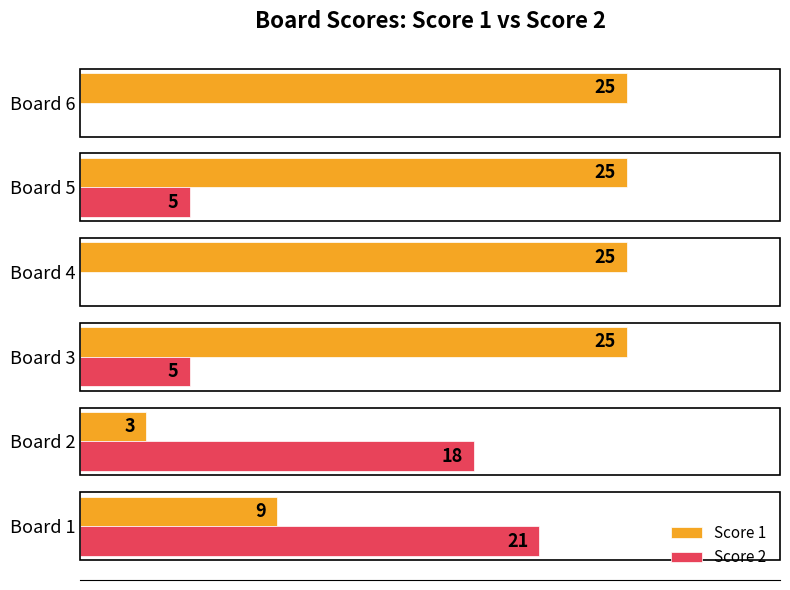

Between Board 3 and Board 4, which series saw the biggest shift?

Score 2